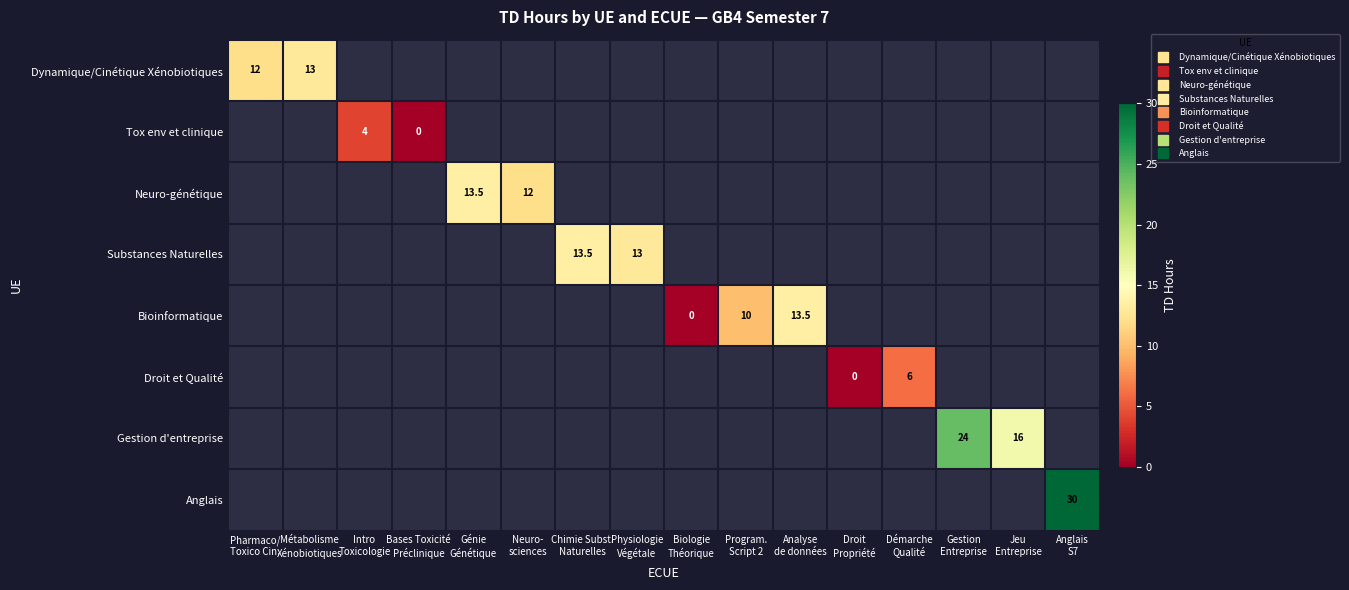

At Program. Script 2, list the series in order from smallest to largest.

Dynamique/Cinétique Xénobiotiques, Tox env et clinique, Neuro-génétique, Substances Naturelles, Droit et Qualité, Gestion d'entreprise, Anglais, Bioinformatique